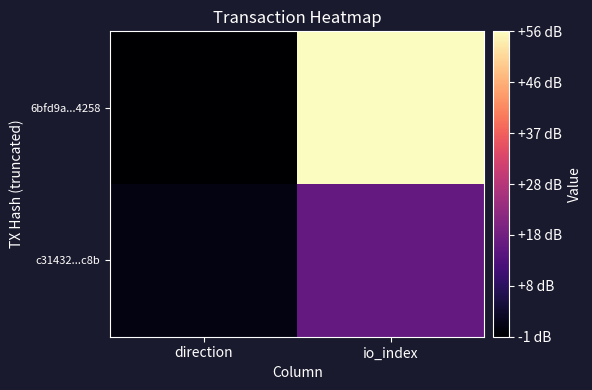

Which series has the largest range (max minus min)?

6bfd9a...4258